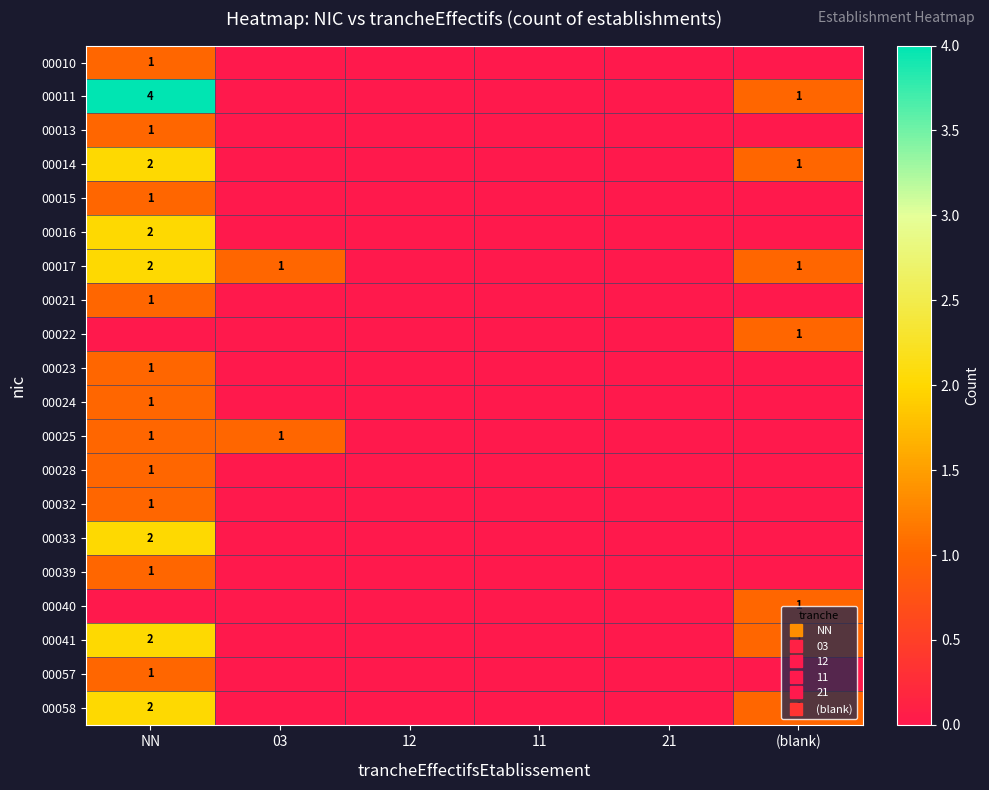

Which series has the largest range (max minus min)?

00011